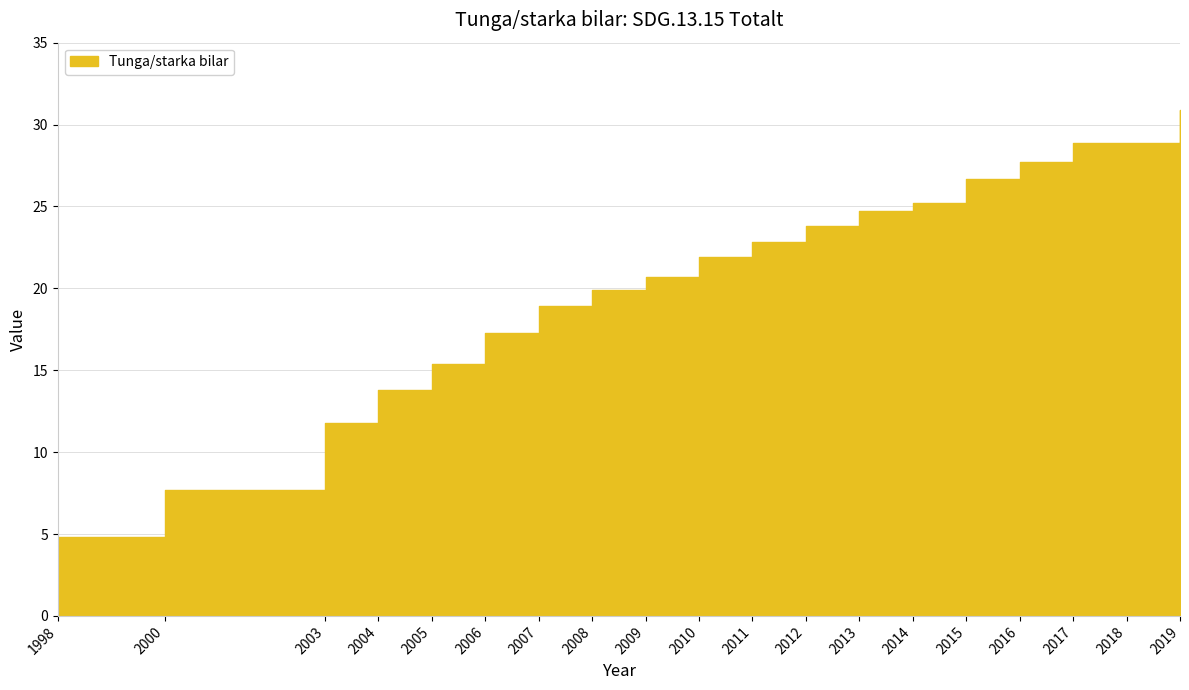

What is the ratio of the value at 2000 to the value at 2013?

0.3